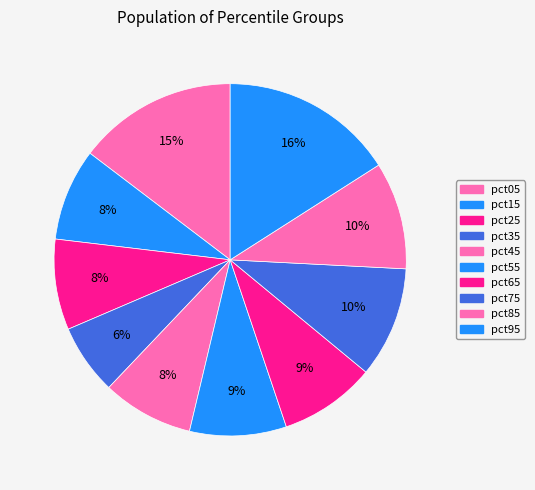

True or false: pct65 accounts for 9% of the total.

True